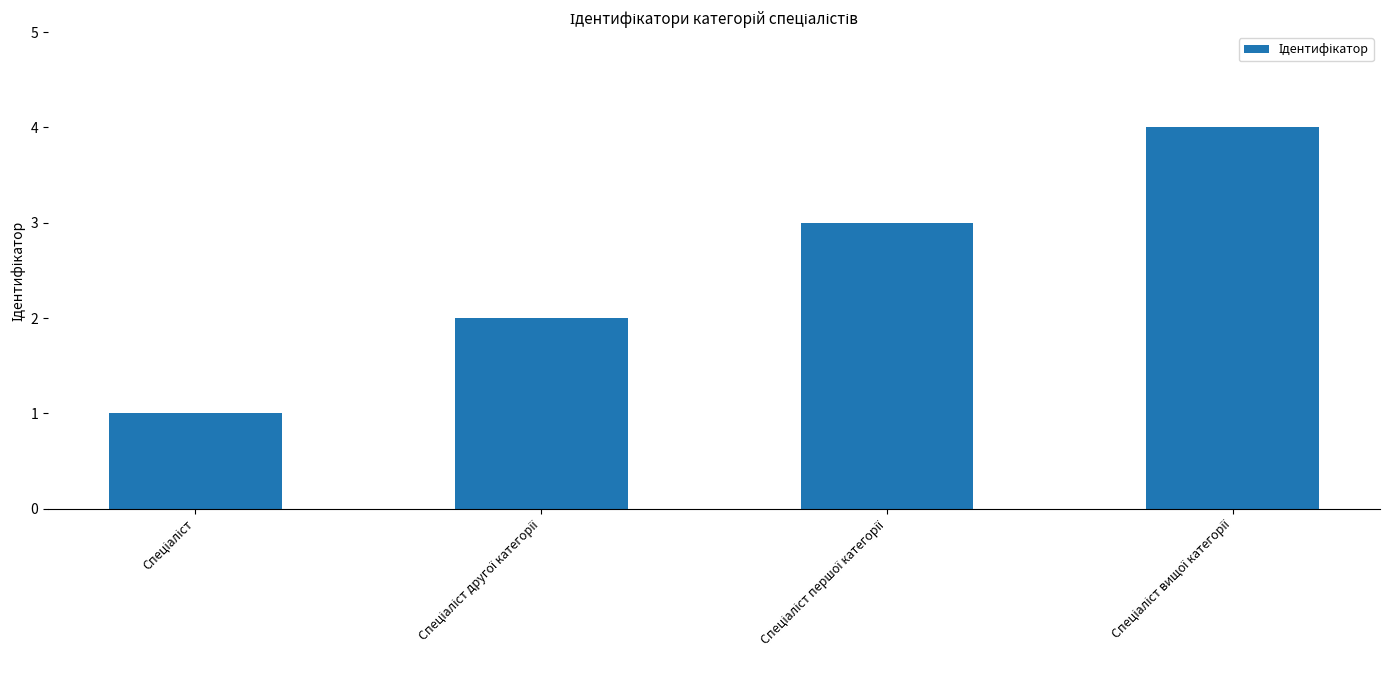

What is the difference between the maximum and minimum values?

3